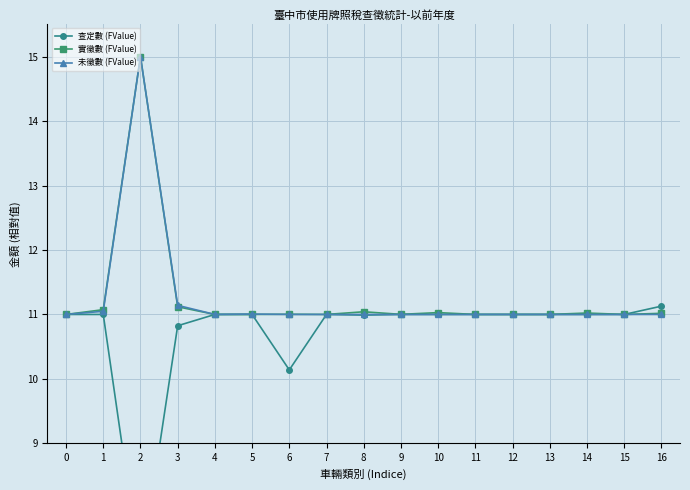

True or false: 查定數 (FValue) and 未徵數 (FValue) cross at least once.

False